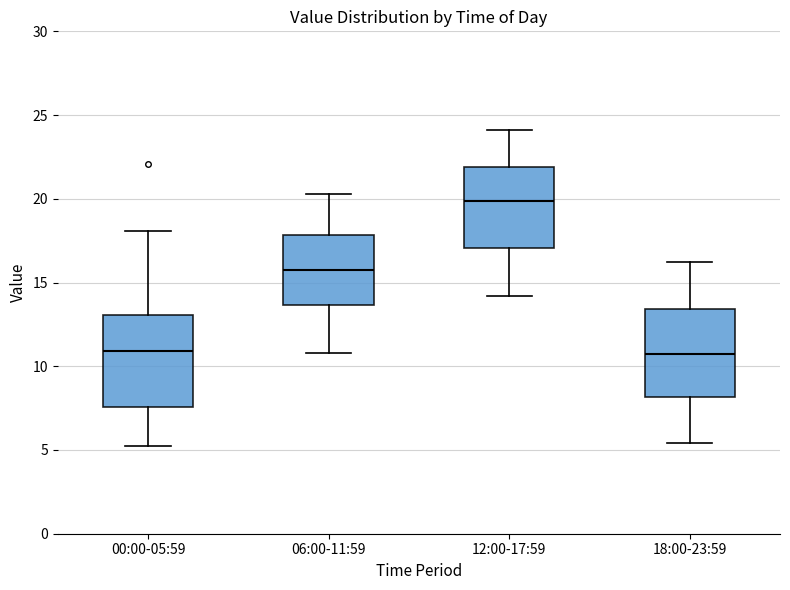

Reading left to right, read every box against the y-axis: the position of its median line, the range the box covers, and the ends of its whiskers. The values are not printed on the chart, so give them approximately, as read against the axis.

00:00-05:59: median 11.0, box 7.5 to 13.0, whiskers 5.0 to 18.0
06:00-11:59: median 16.0, box 13.5 to 18.0, whiskers 11.0 to 20.5
12:00-17:59: median 20.0, box 17.0 to 22.0, whiskers 14.0 to 24.0
18:00-23:59: median 11.0, box 8.0 to 13.5, whiskers 5.5 to 16.0